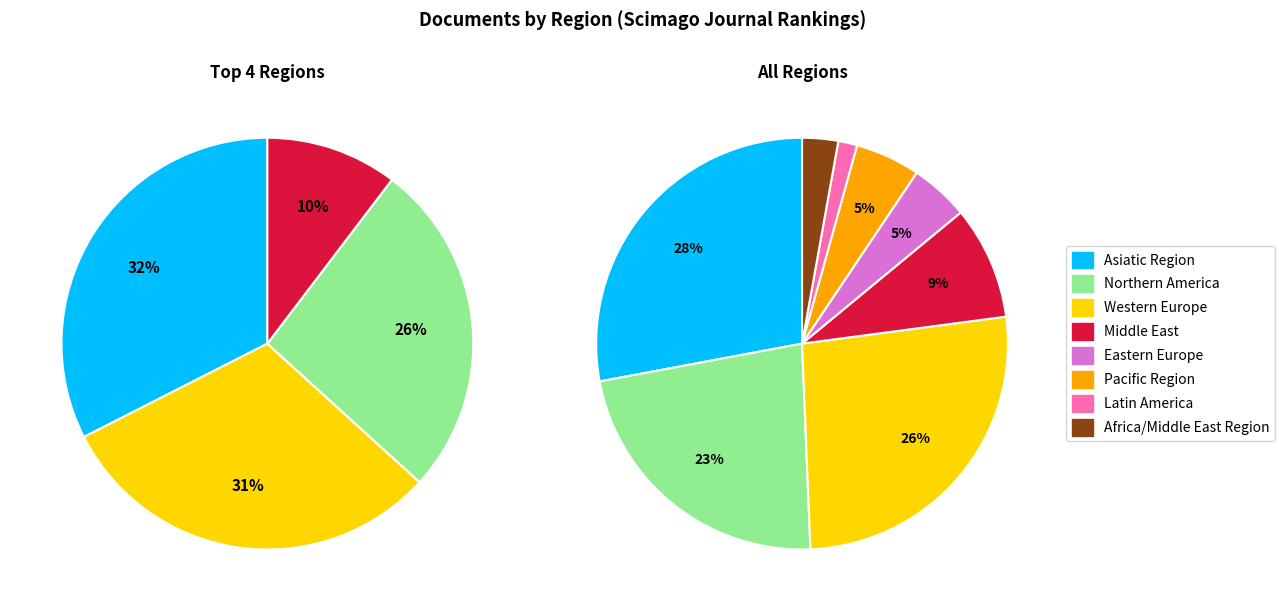

To the nearest percent, what percentage of the pie is Middle East?

9%